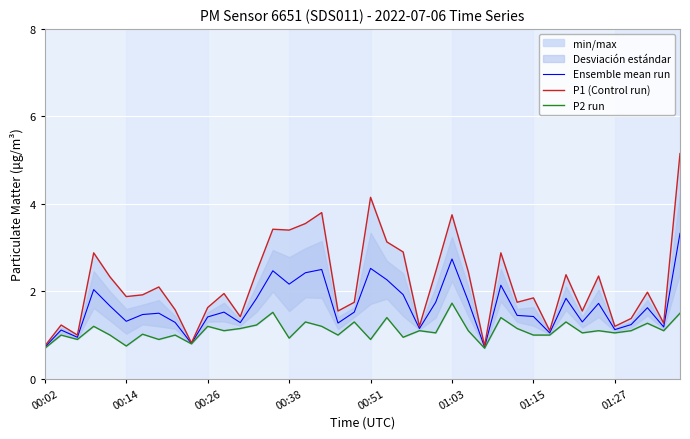

Is it true that Ensemble mean run equals 3.8 at 00:38?

False